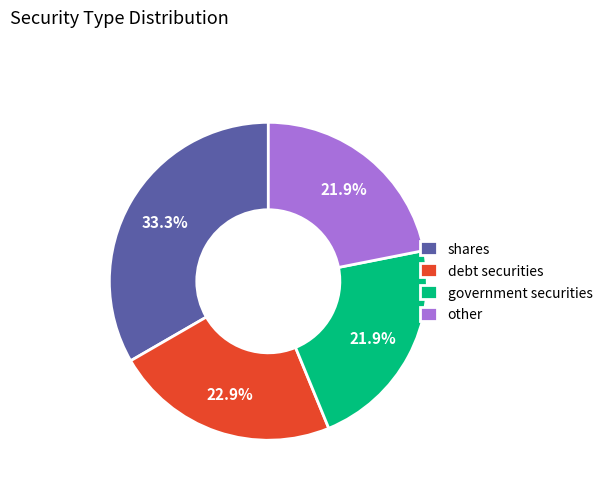

Which slice is the largest?

shares